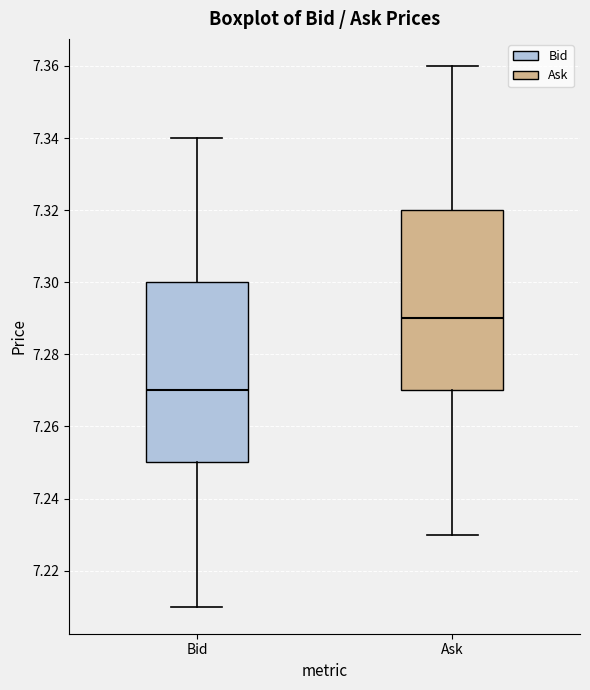

Reading left to right, read every box against the y-axis: the position of its median line, the range the box covers, and the ends of its whiskers. The values are not printed on the chart, so give them approximately, as read against the axis.

Bid: median 7.27, box 7.25 to 7.30, whiskers 7.21 to 7.34
Ask: median 7.29, box 7.27 to 7.32, whiskers 7.23 to 7.36